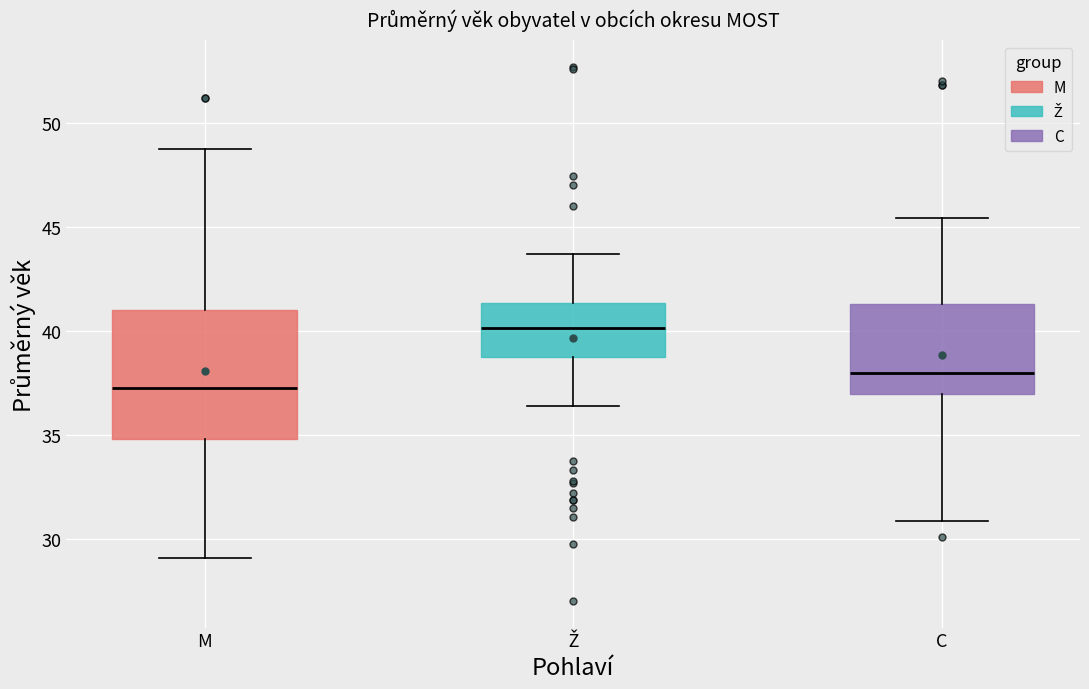

Which box's median line is the lowest?

M